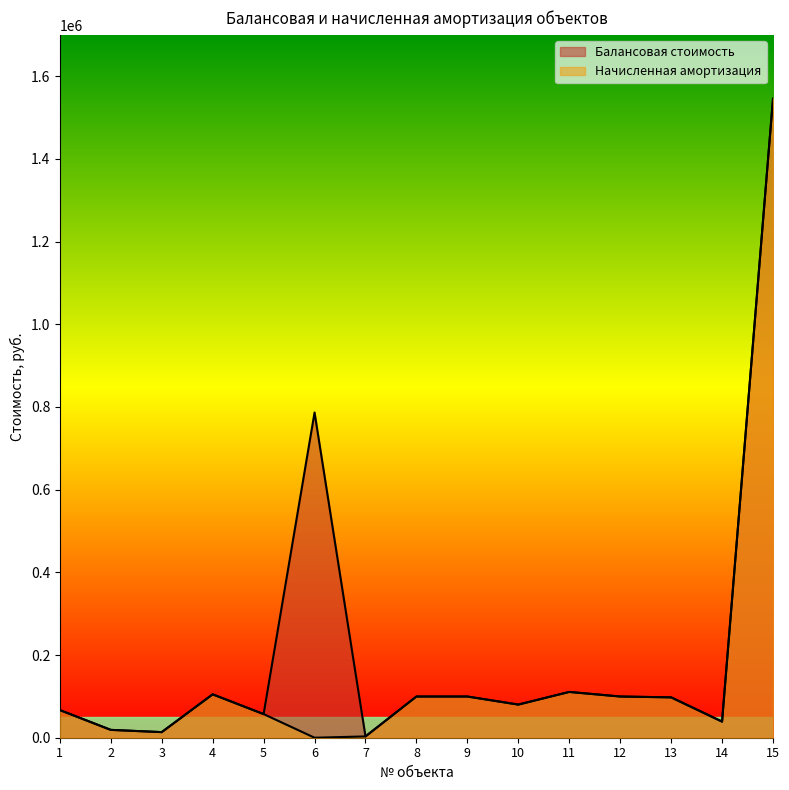

Rank the series by their average value, from highest to lowest.

Балансовая стоимость, Начисленная амортизация